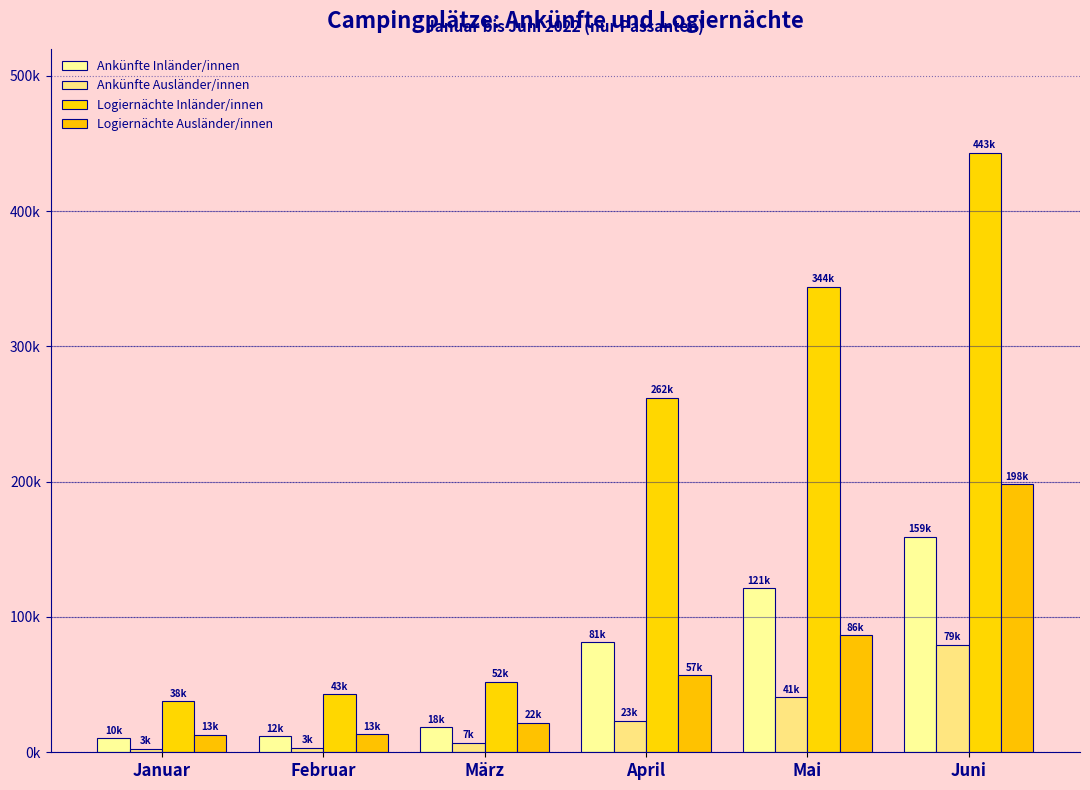

What is the lowest value of the Logiernächte Inländer/innen series?

37647.2